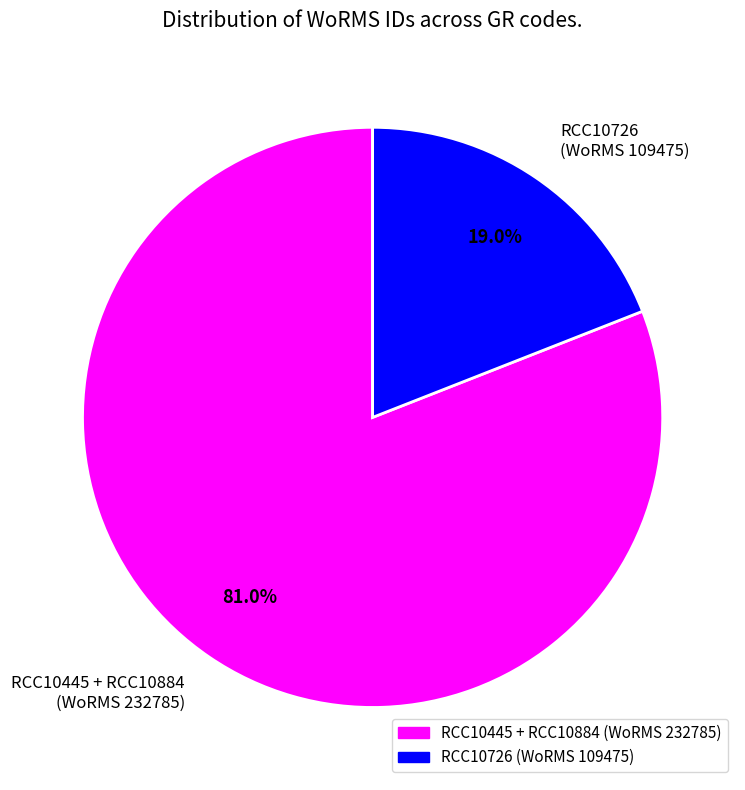

Does any single category account for the majority?

Yes